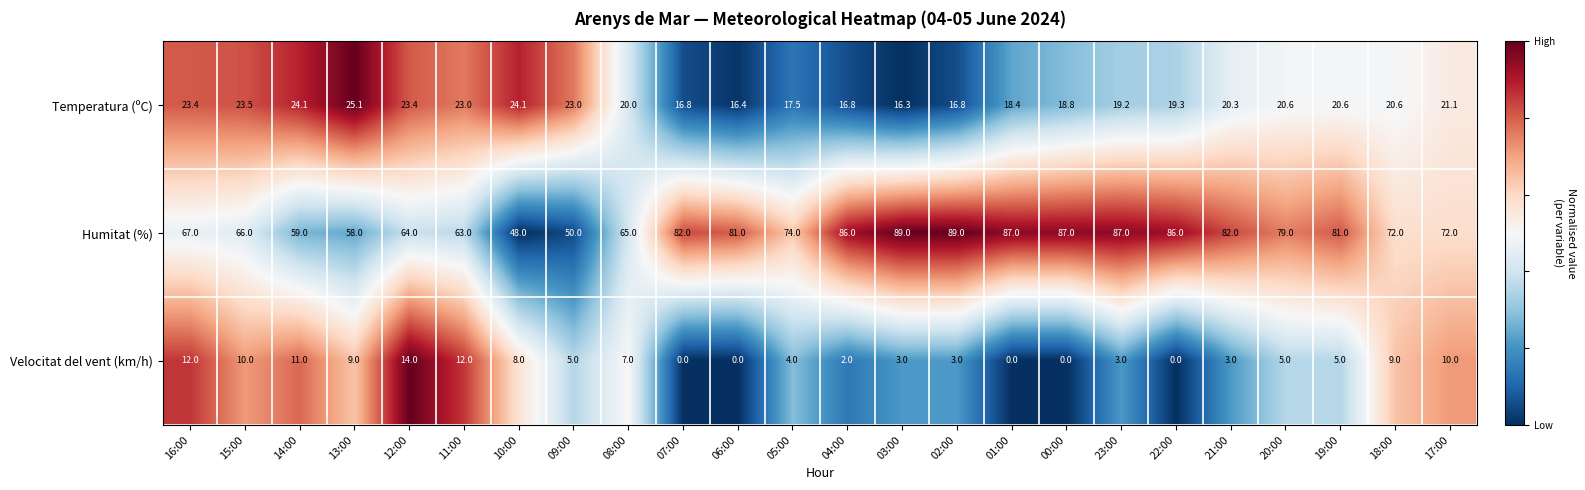

At which category is the sum across all series the highest?

23:00